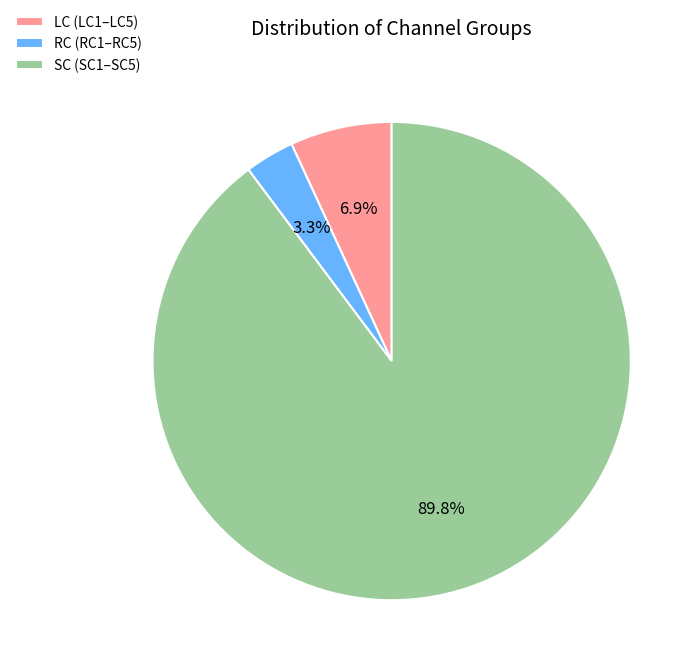

Is the sum of SC (SC1–SC5) and RC (RC1–RC5) greater than half?

Yes